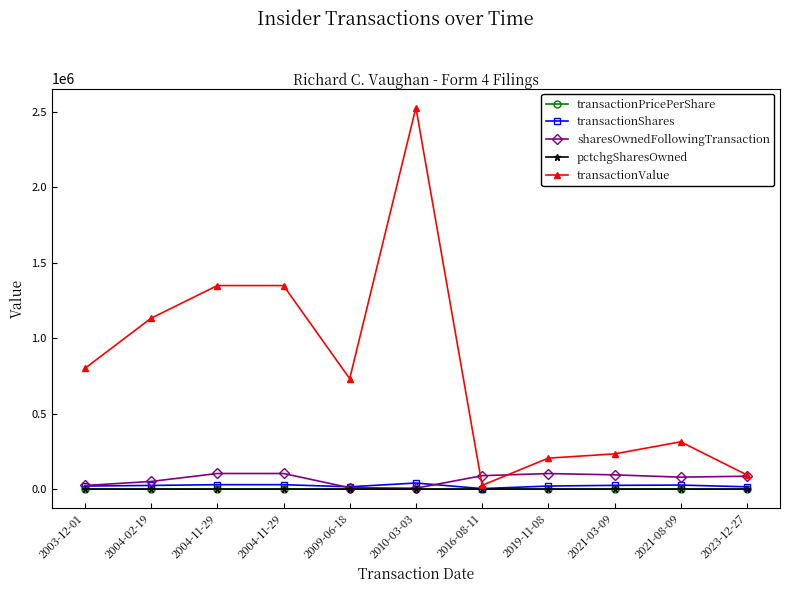

List the labels in order of transactionPricePerShare value, smallest first.

2023-12-27, 2016-08-11, 2021-03-09, 2019-11-08, 2021-08-09, 2003-12-01, 2004-11-29, 2004-11-29, 2004-02-19, 2009-06-18, 2010-03-03